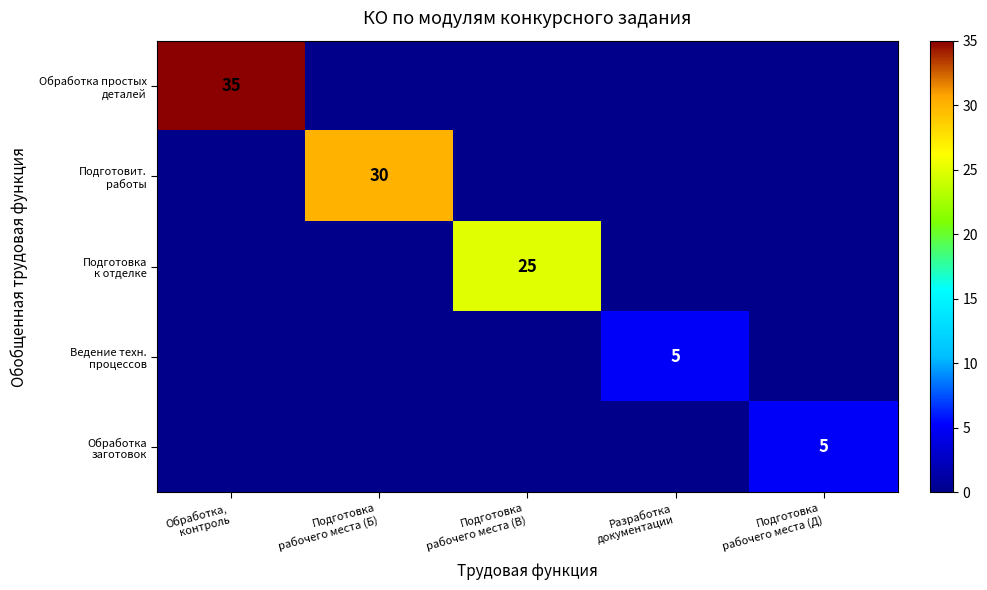

At which label is Подготовка к отделке closest to 12?

Обработка, контроль